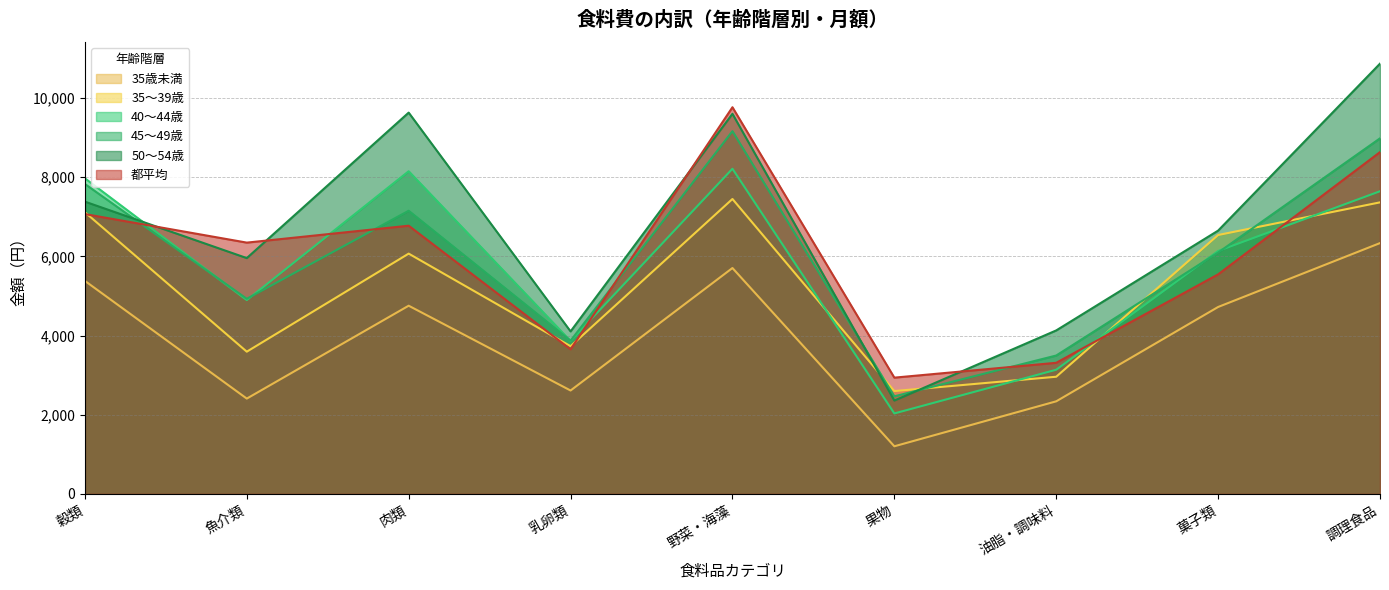

At which category is the sum across all series the highest?

野菜・海藻